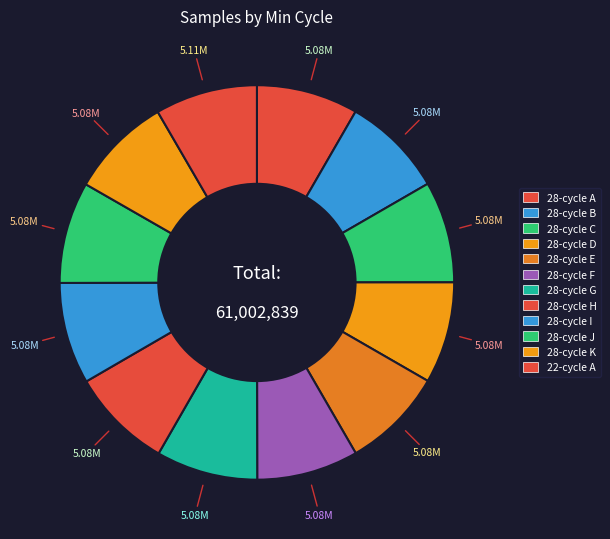

To the nearest percent, what is the average slice percentage?

8%